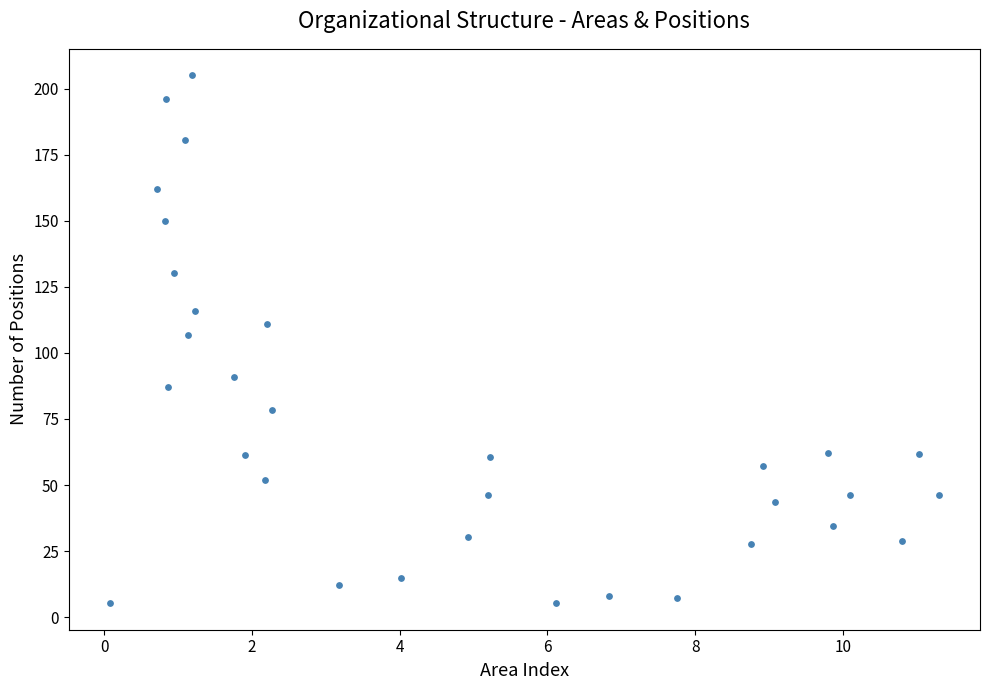

What is the range of X values (max minus min)?

11.2